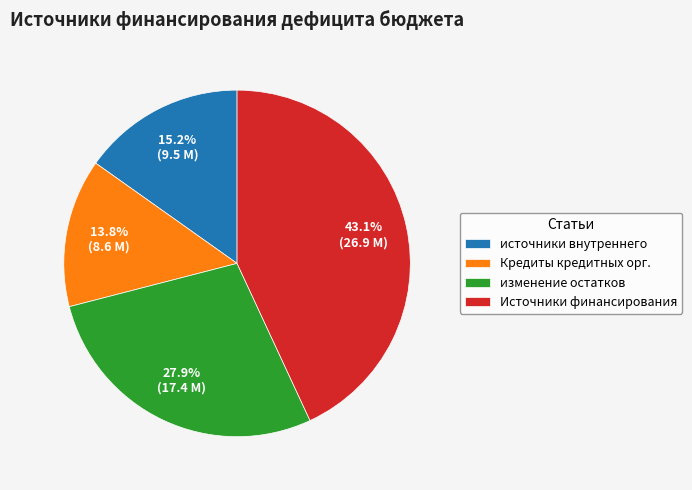

What is the total percentage of источники внутреннего and изменение остатков?

43.1%